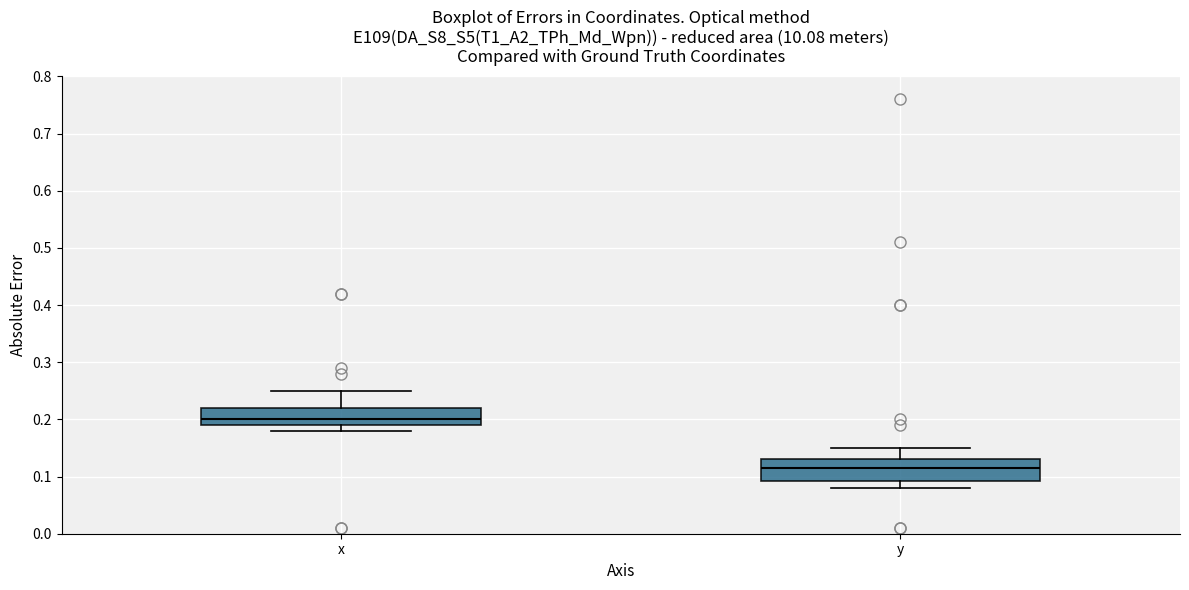

Where does the upper whisker of the box for x end on the y-axis? The values are not printed on the chart, so give them approximately, as read against the axis.

0.25